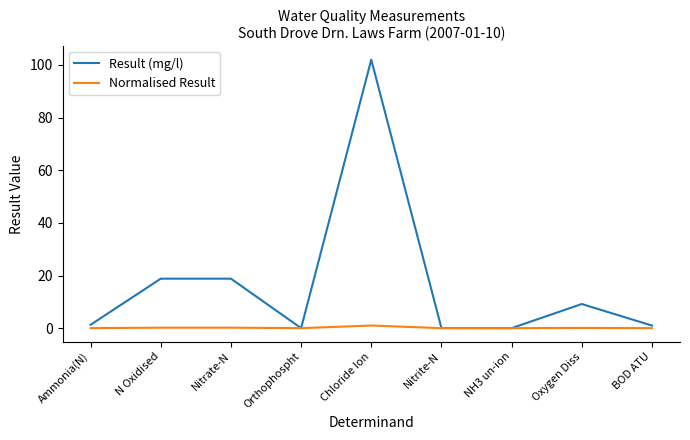

Which series has the largest total across all categories?

Result (mg/l)